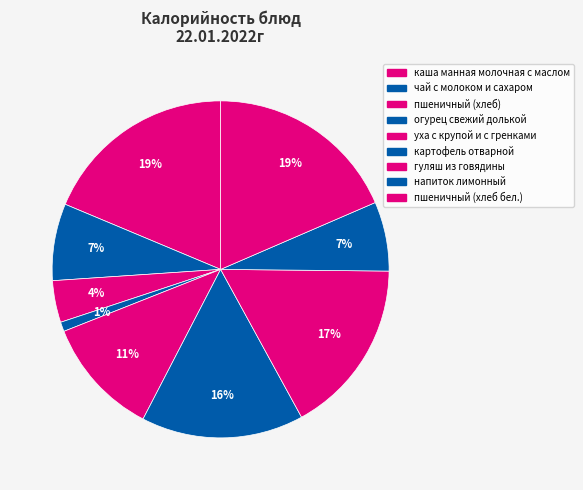

Does каша манная молочная с маслом account for over 50% of the chart?

No